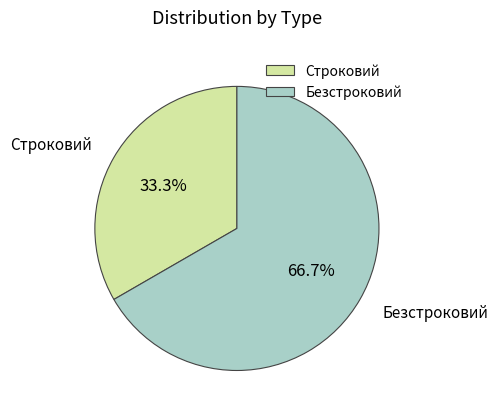

Does Безстроковий account for over 50% of the chart?

Yes